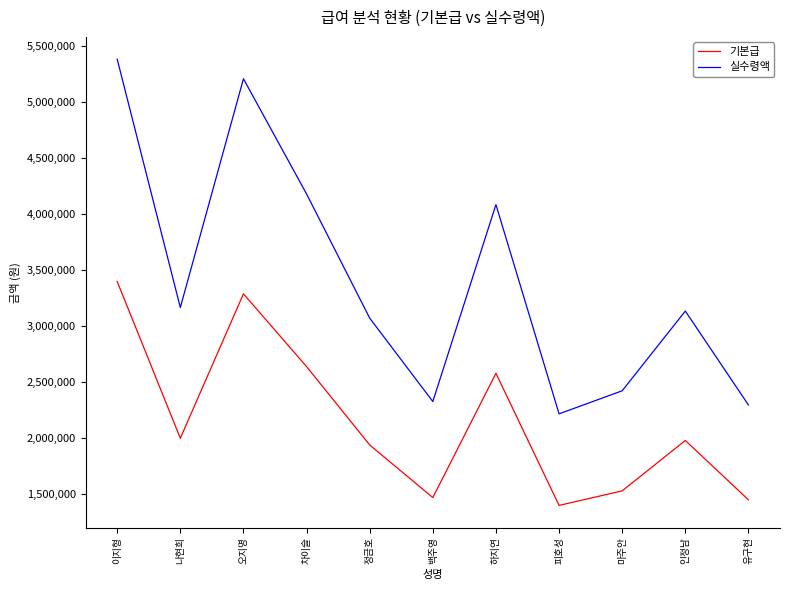

What is the sum of the 실수령액 values at 피호성 and 오지명?

7429000